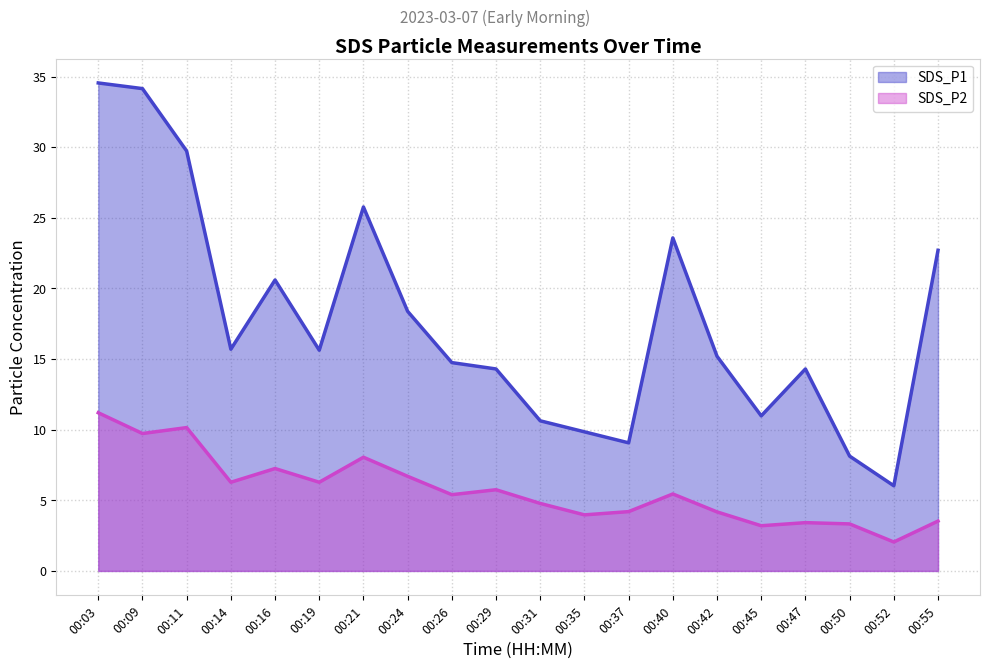

Is the value of SDS_P1 at 00:29 greater than the value of SDS_P2 at 00:52?

Yes